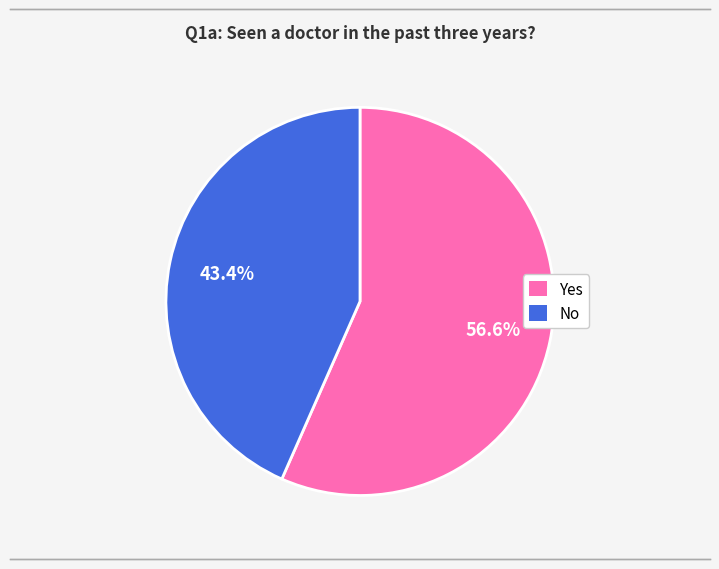

To the nearest percent, what is the difference between the largest and smallest slice percentages?

13%